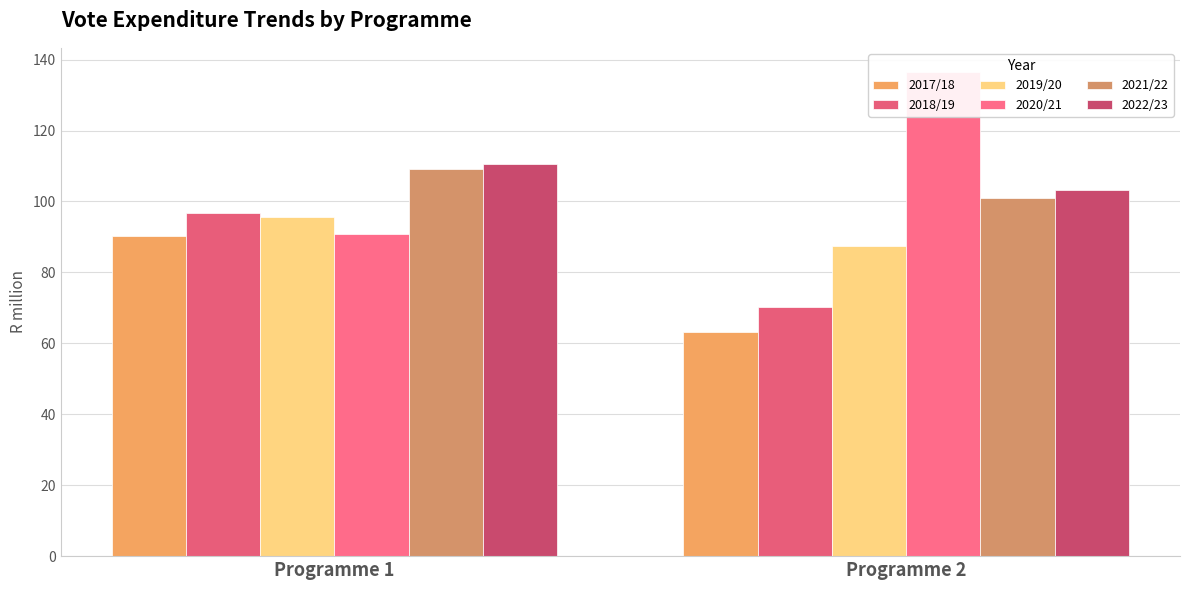

Rank the series by their maximum value, from highest to lowest.

2020/21, 2022/23, 2021/22, 2018/19, 2019/20, 2017/18